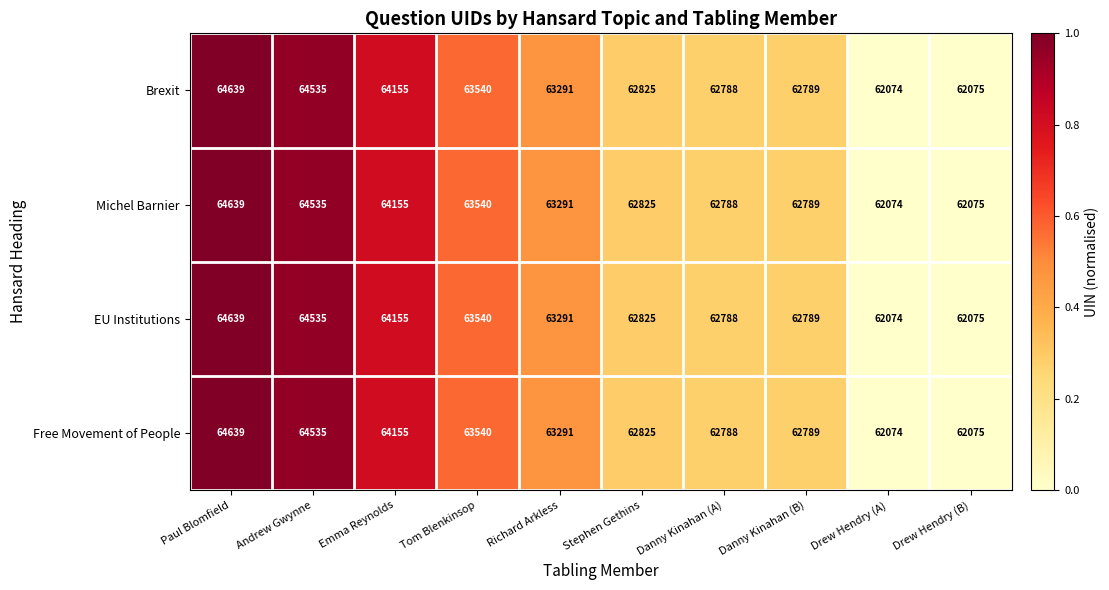

How many series are shown in this chart?

4